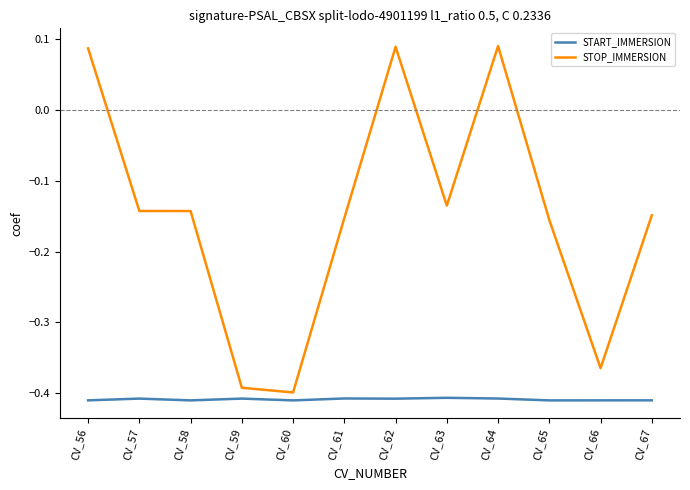

Rank the series by their average value, from highest to lowest.

STOP_IMMERSION, START_IMMERSION